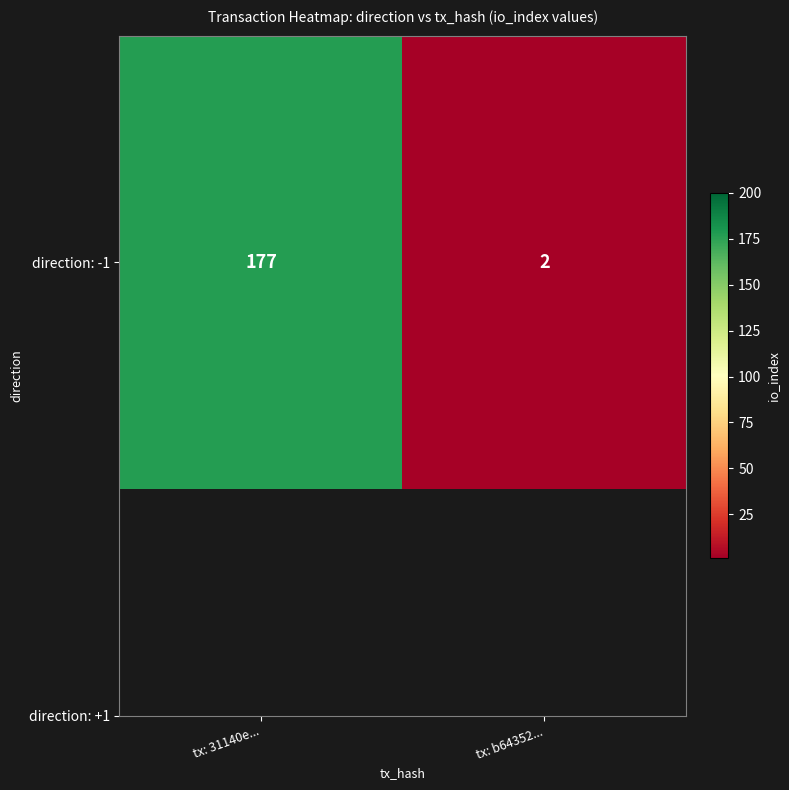

At which category does the chart reach its peak across all series?

tx: 31140e...